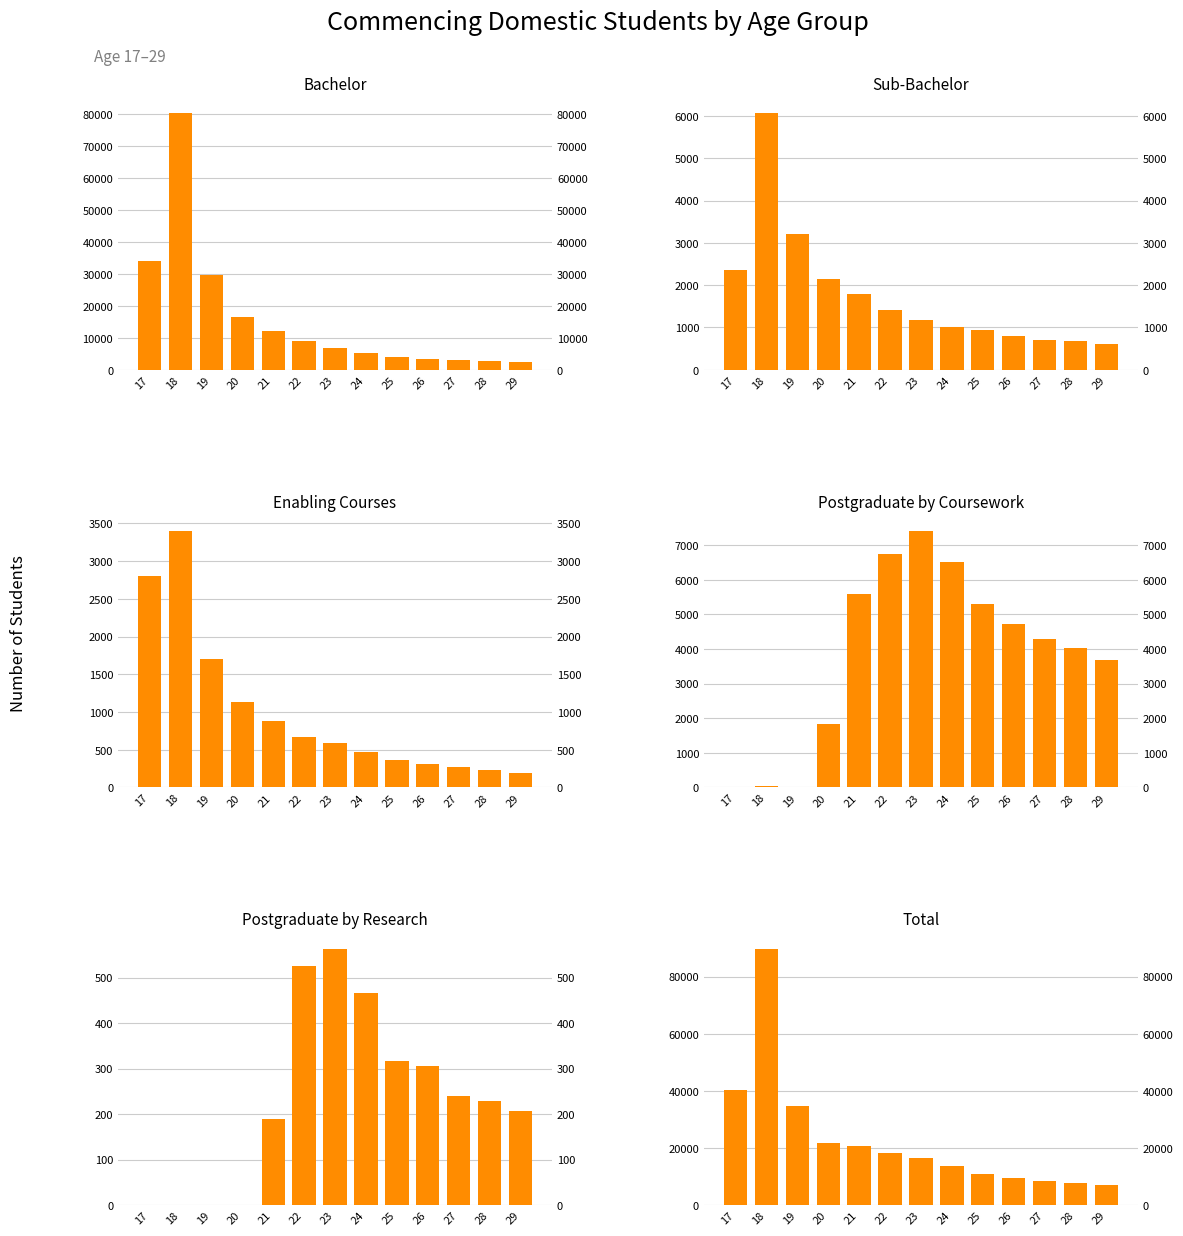

True or false: Postgraduate by Coursework has a value of 26 at 17.

True